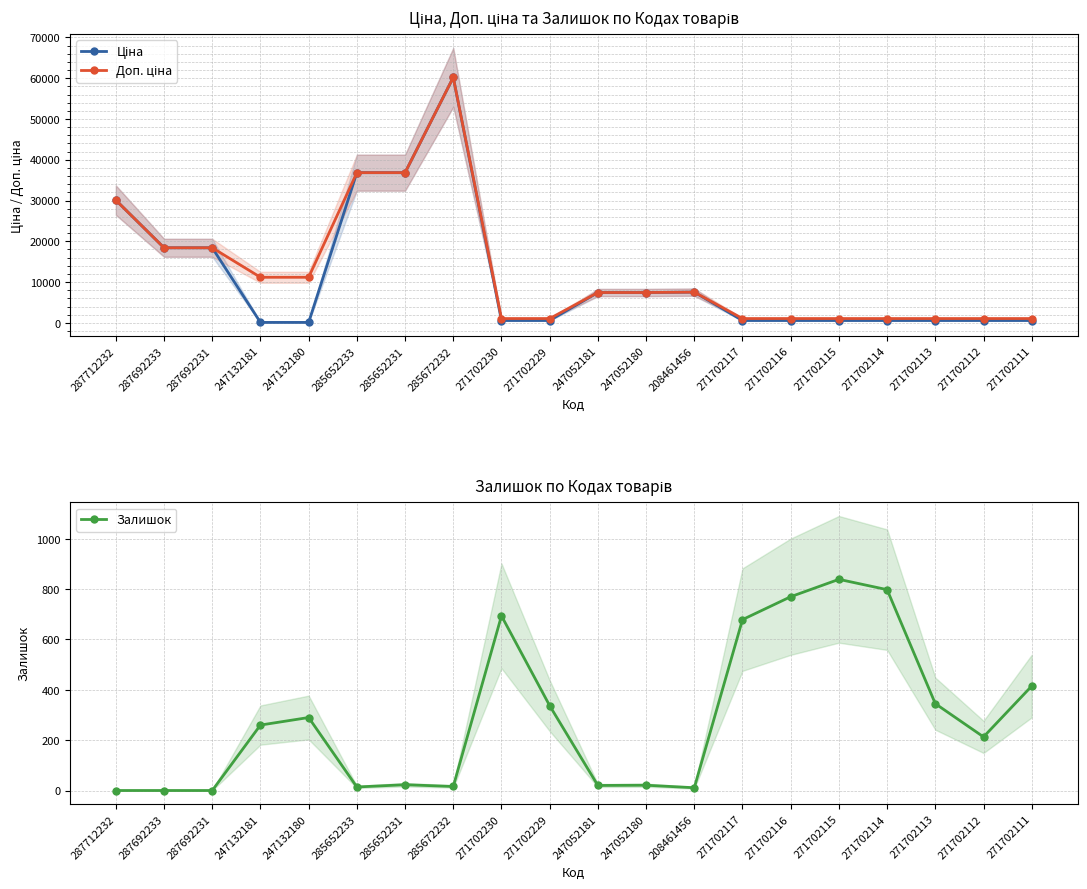

What is the difference between the maximum and second lowest values in the Ціна series?

60093.8